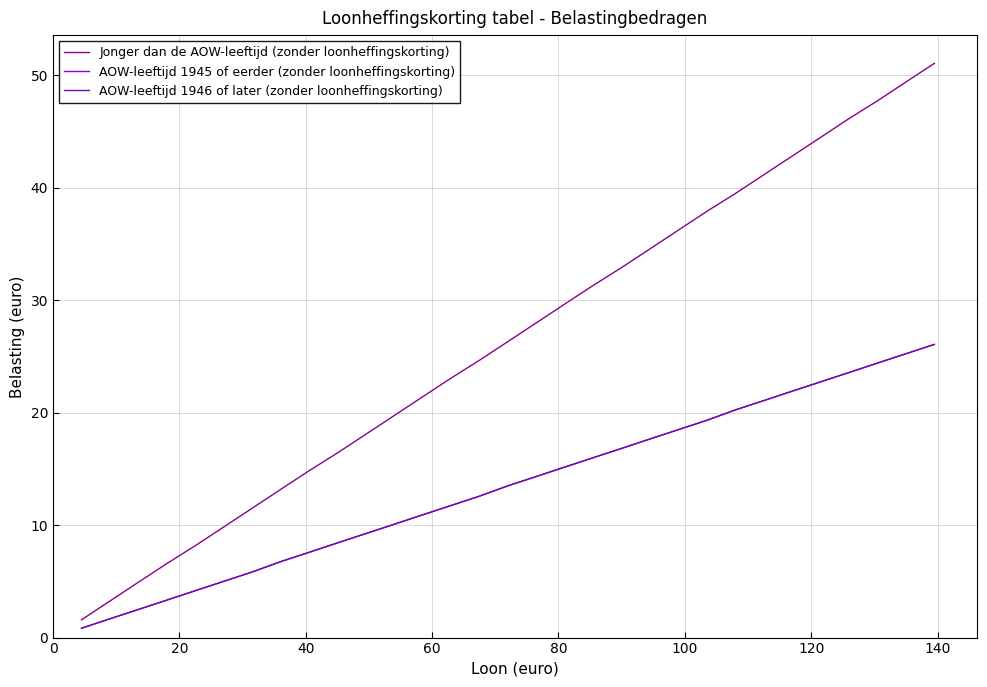

What is the difference between the second highest and second lowest values in the Jonger dan de AOW-leeftijd (zonder loonheffingskorting) series?

46.2